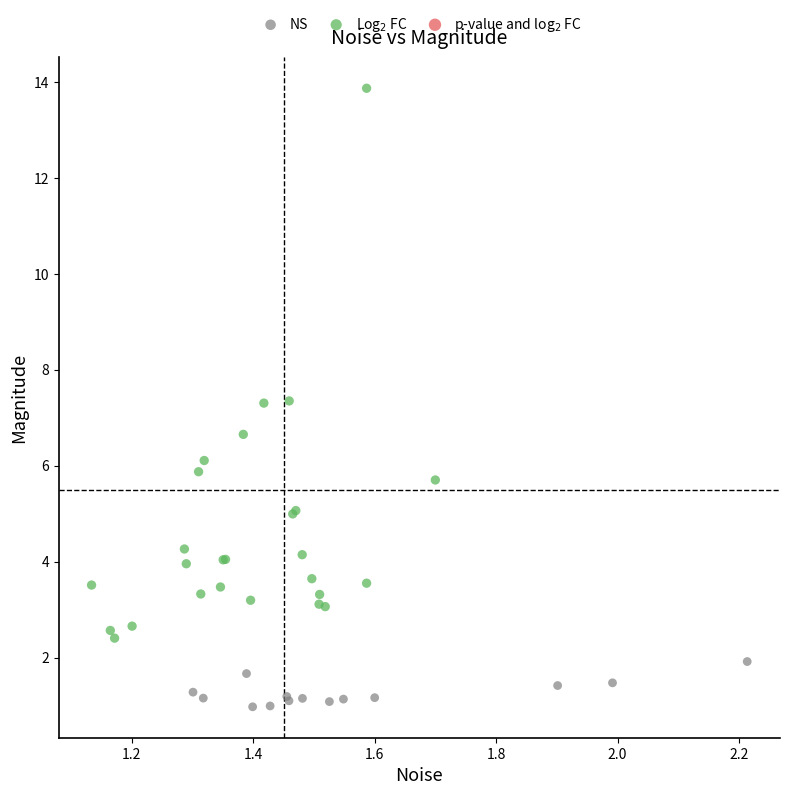

Which series contains the lowest Y value?

NS